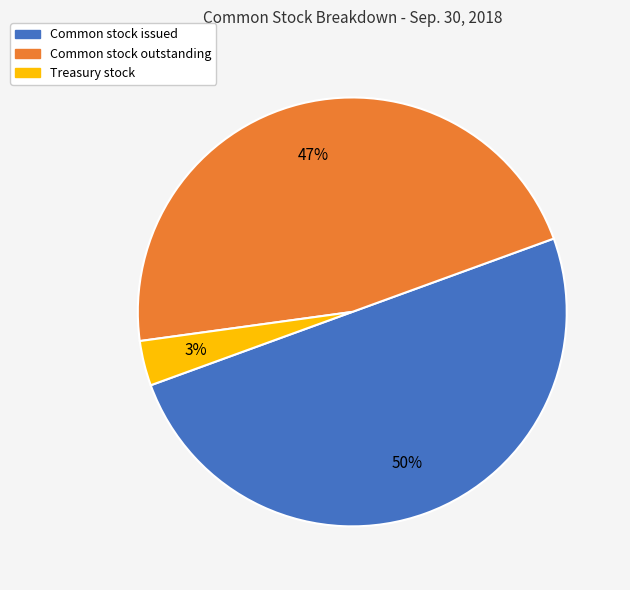

To the nearest percent, what percentage of the pie is Treasury stock?

3%